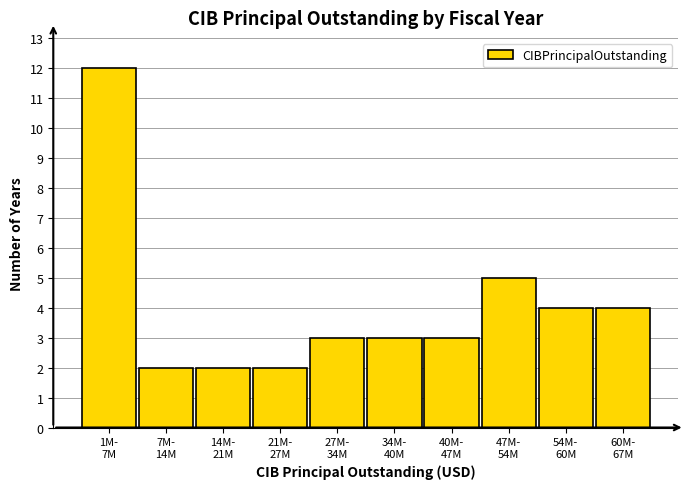

Reading left to right, transcribe all the data shown in this chart.

12	2	2	2	3	3	3	5	4	4